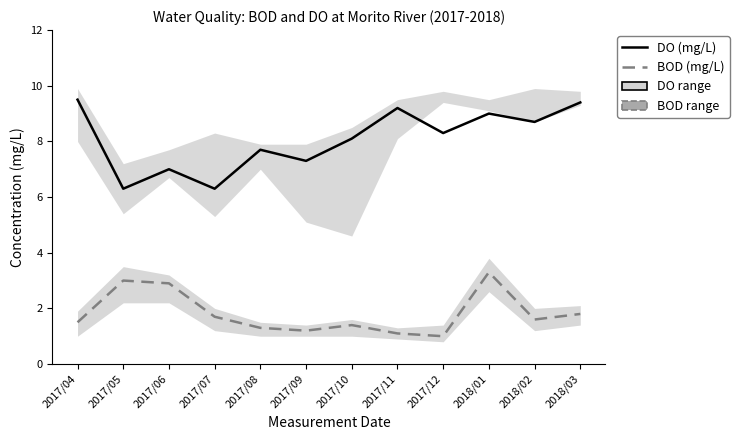

How many data points in DO (mg/L) are less than 8?

5